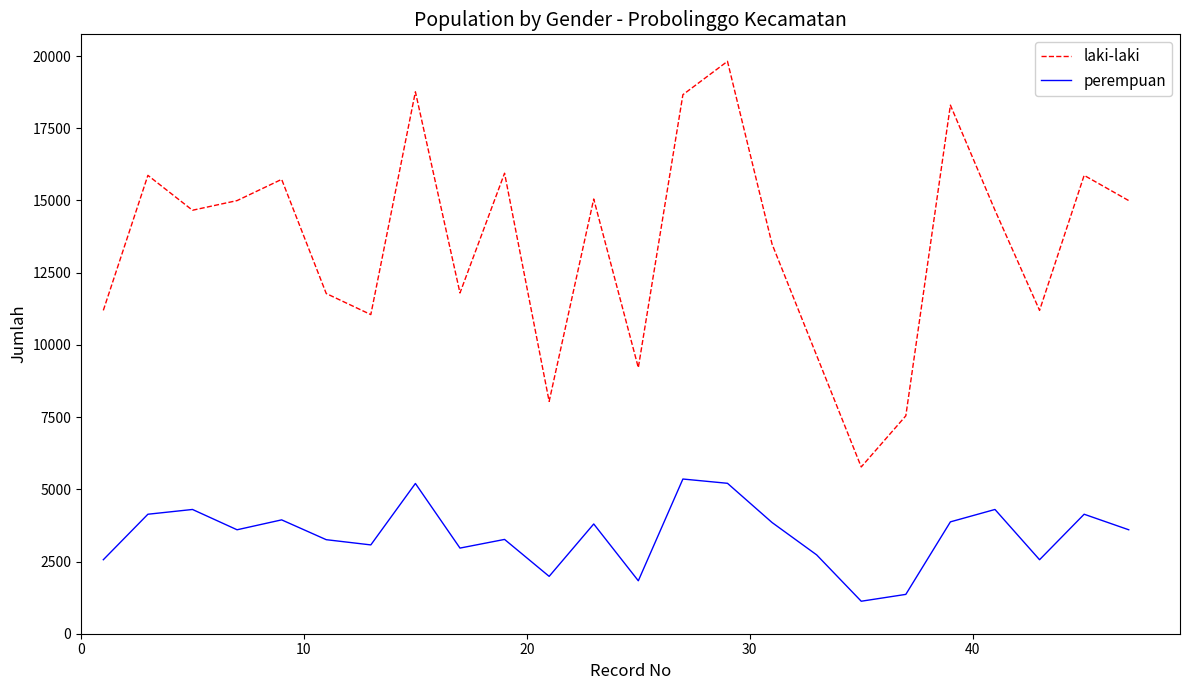

Does the chart have visible grid lines?

No